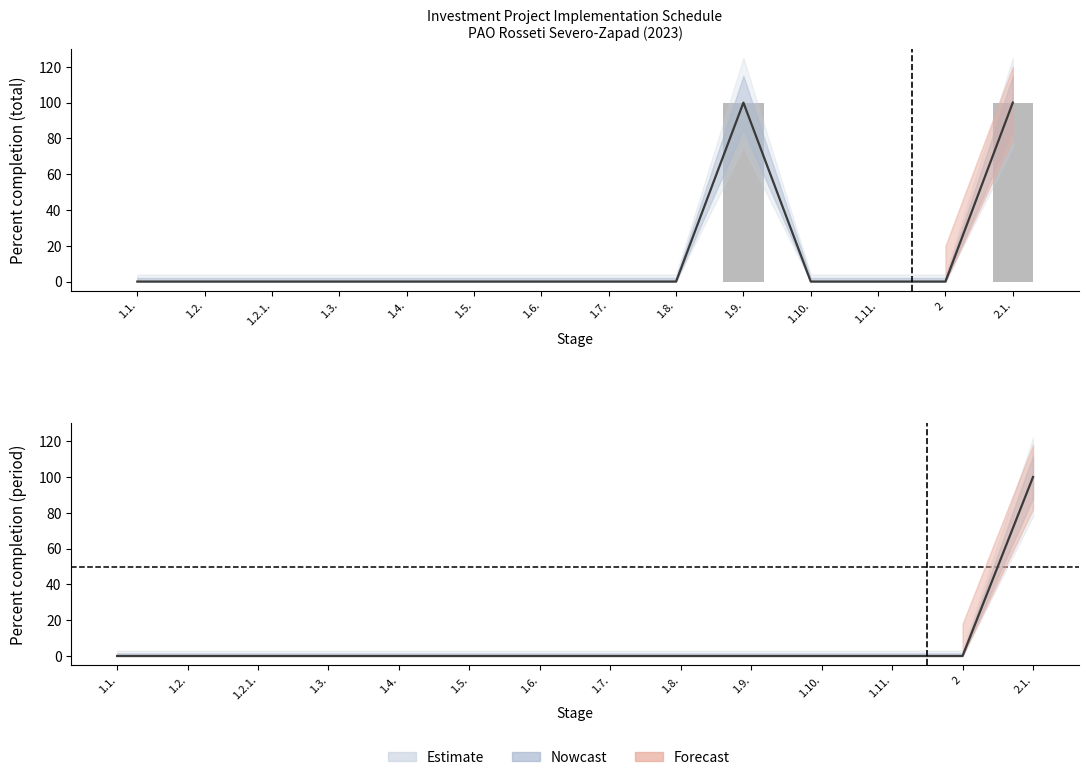

Which has a higher value, 1.10. or 1.1.?

1.10.